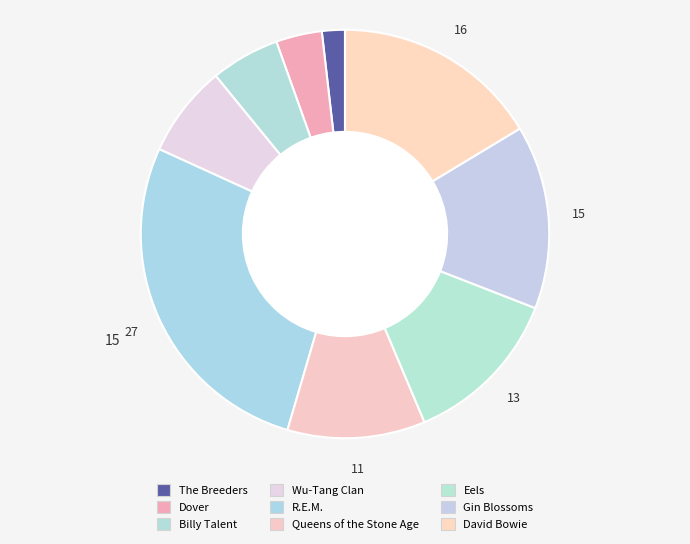

Count the number of slices in the pie.

9